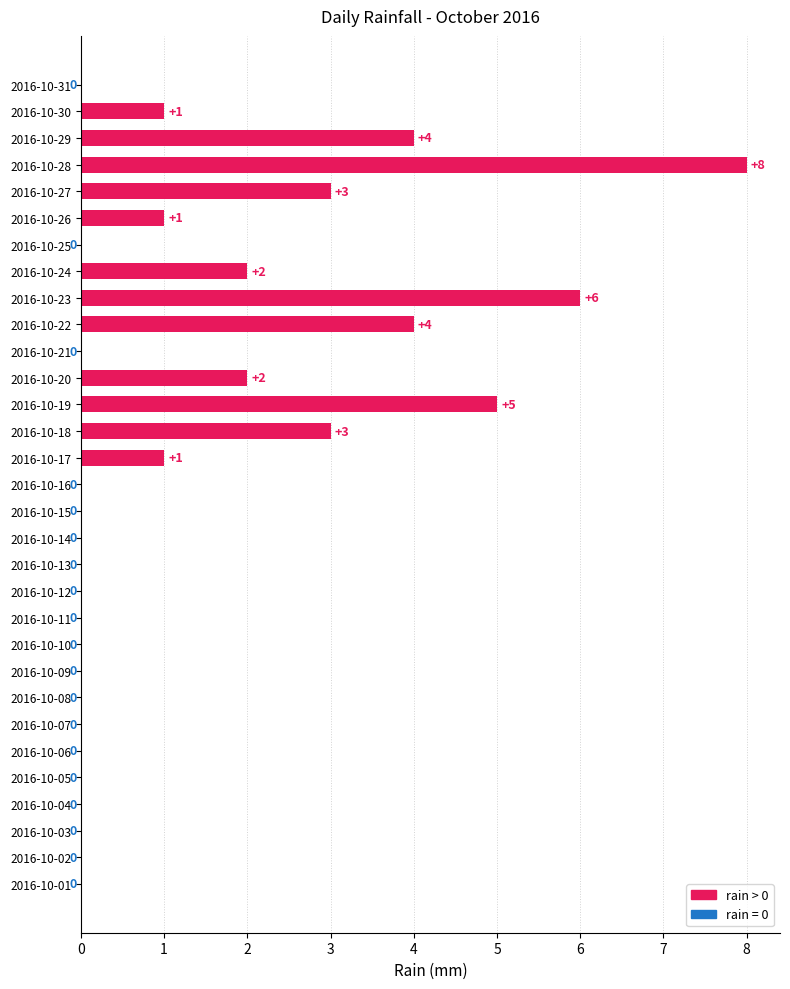

What is the sum of all values?

40